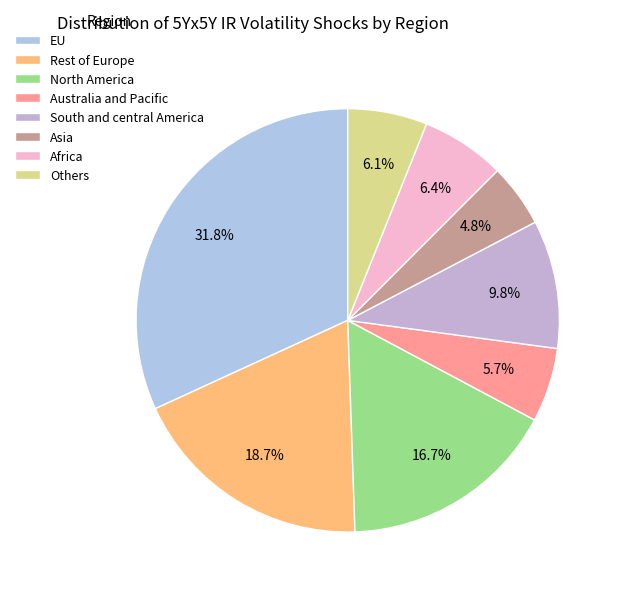

What is the smallest slice in the pie chart?

Asia